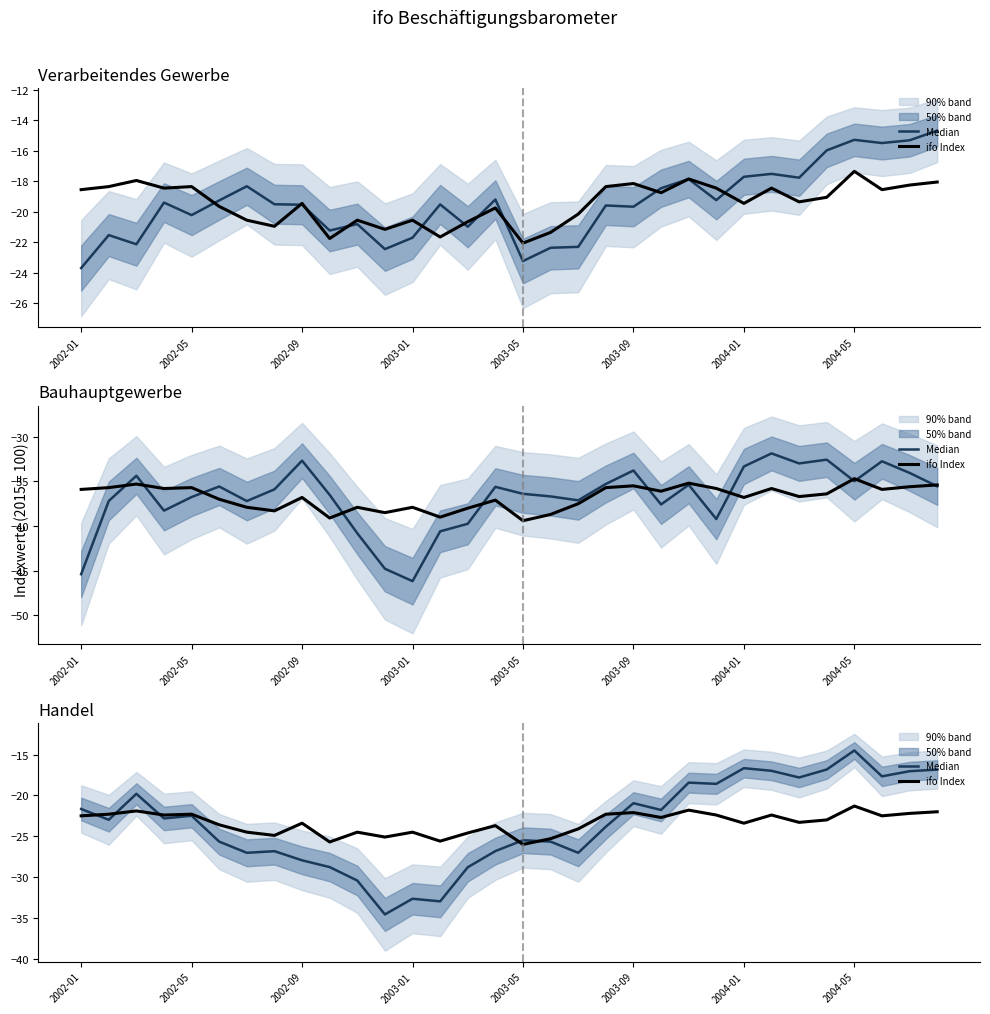

Is it true that Median equals -22.8 at 2004-01?

False